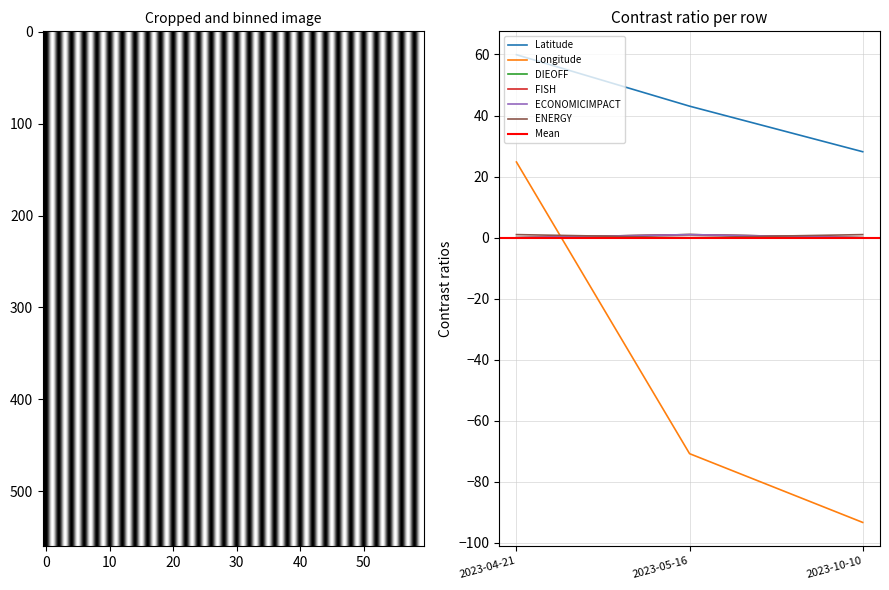

At which category is the sum across all series the highest?

2023-04-21